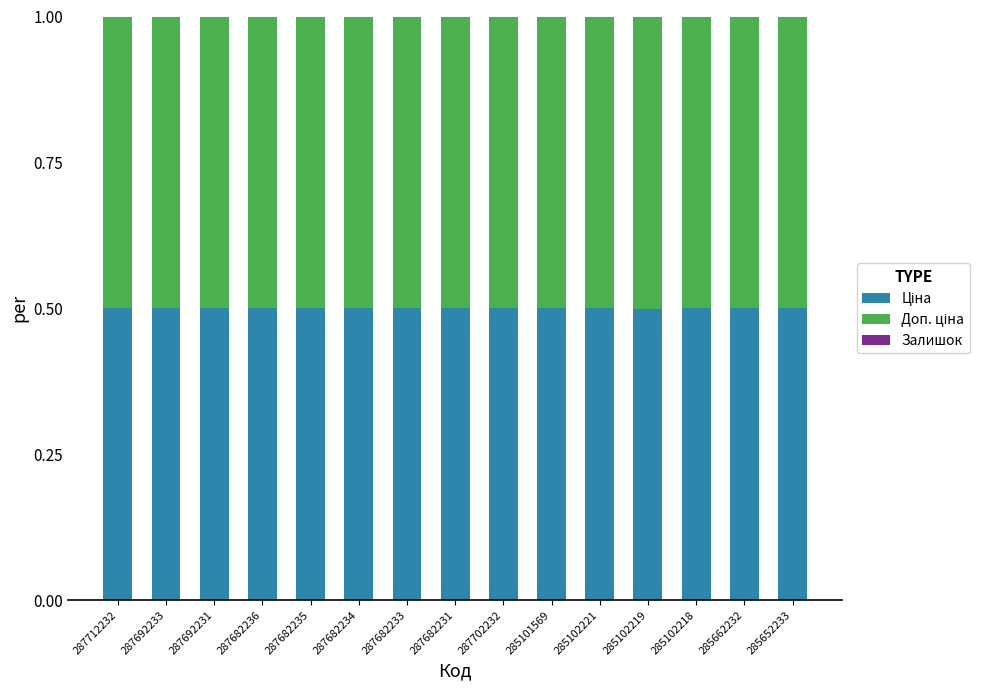

What is the total value across all series at 287692231?

1.0